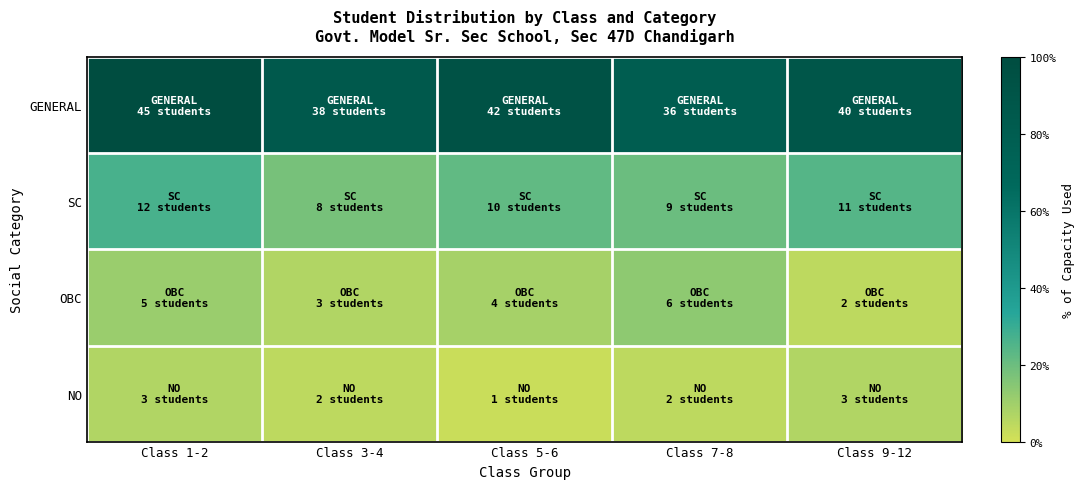

Which series changed the most between Class 1-2 and Class 7-8?

GENERAL